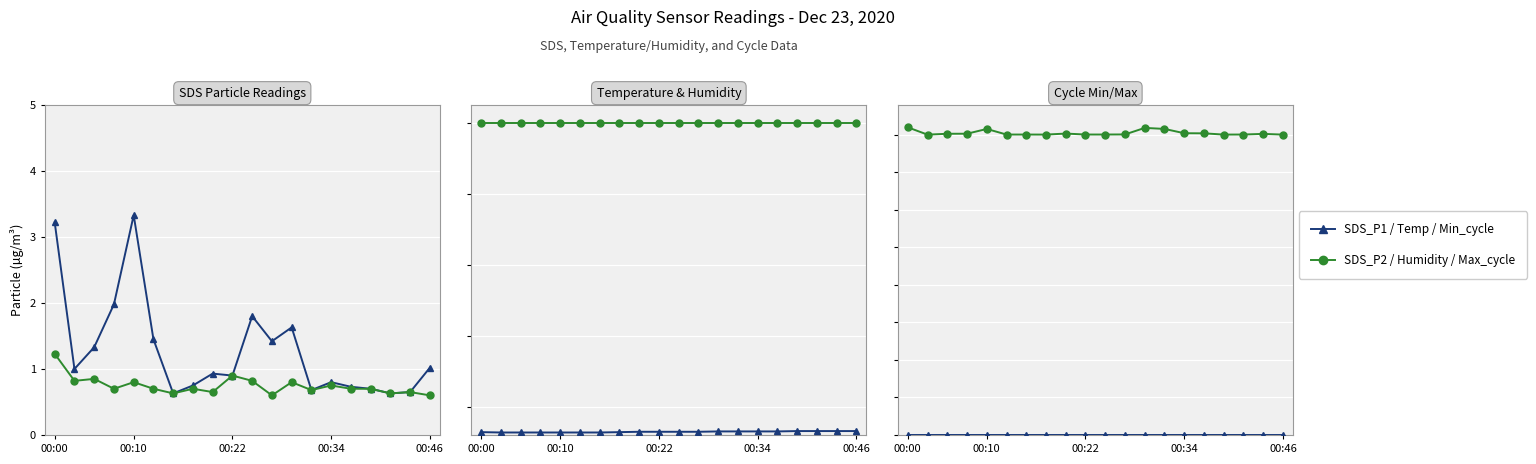

True or false: Humidity and Min_cycle cross at least once.

False